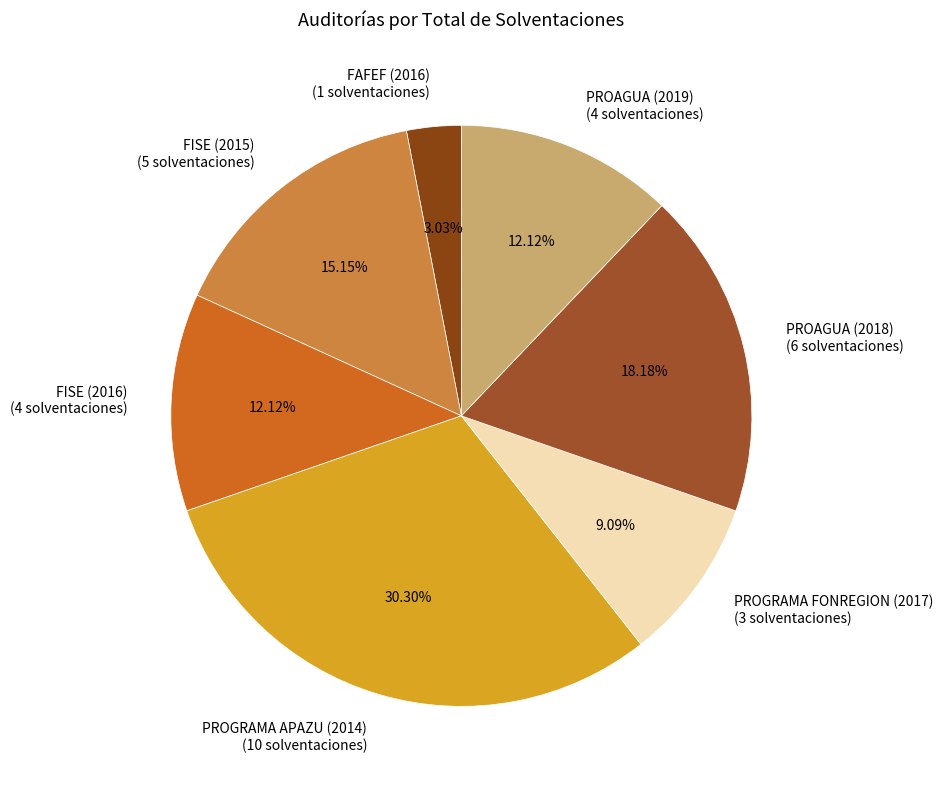

To the nearest percent, what is the difference between the PROAGUA (2018) and PROGRAMA APAZU (2014) slice percentages?

12%